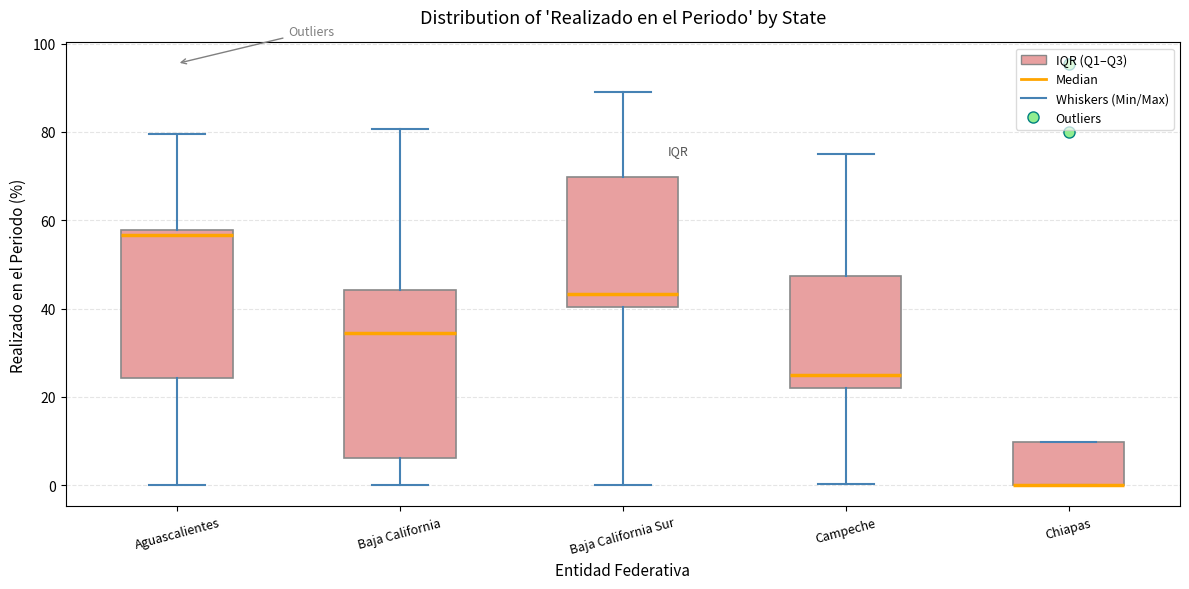

Comparing the boxes themselves (not the whiskers), which one is the tallest?

Baja California